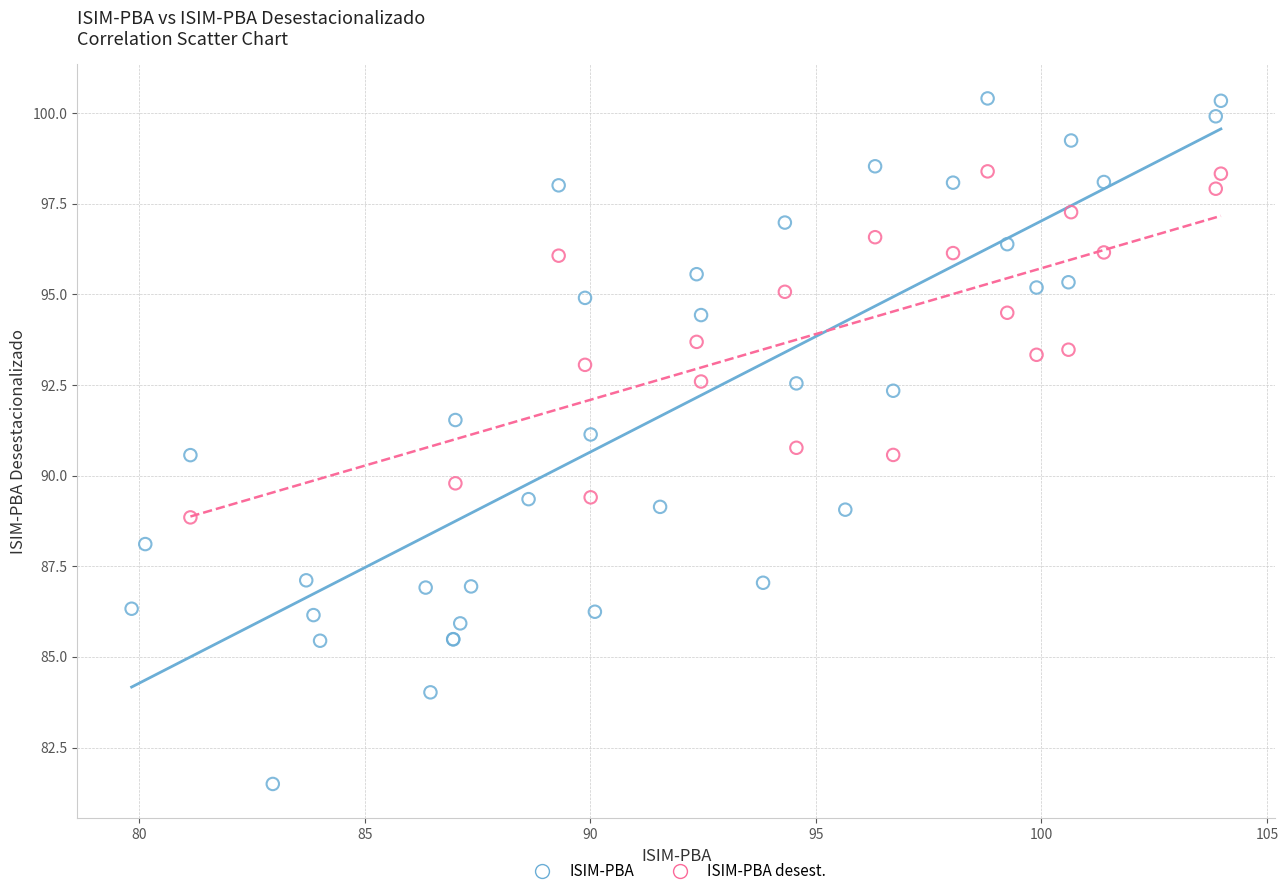

Which series contains the highest Y value?

ISIM-PBA